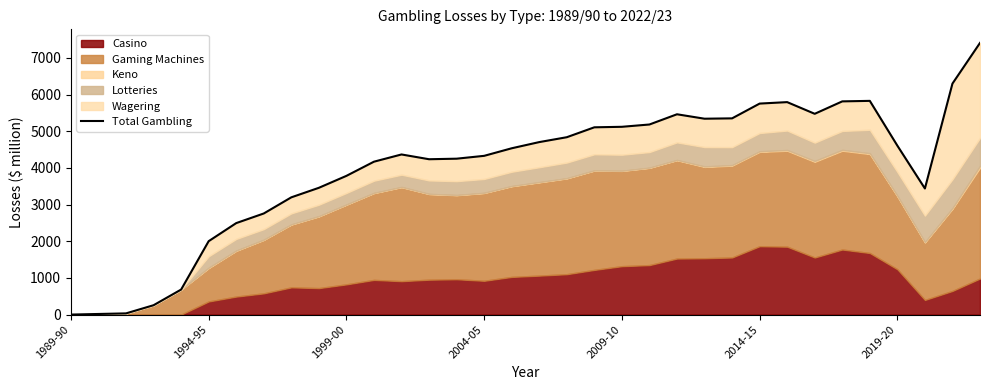

Where does the data first go above 4534?

16